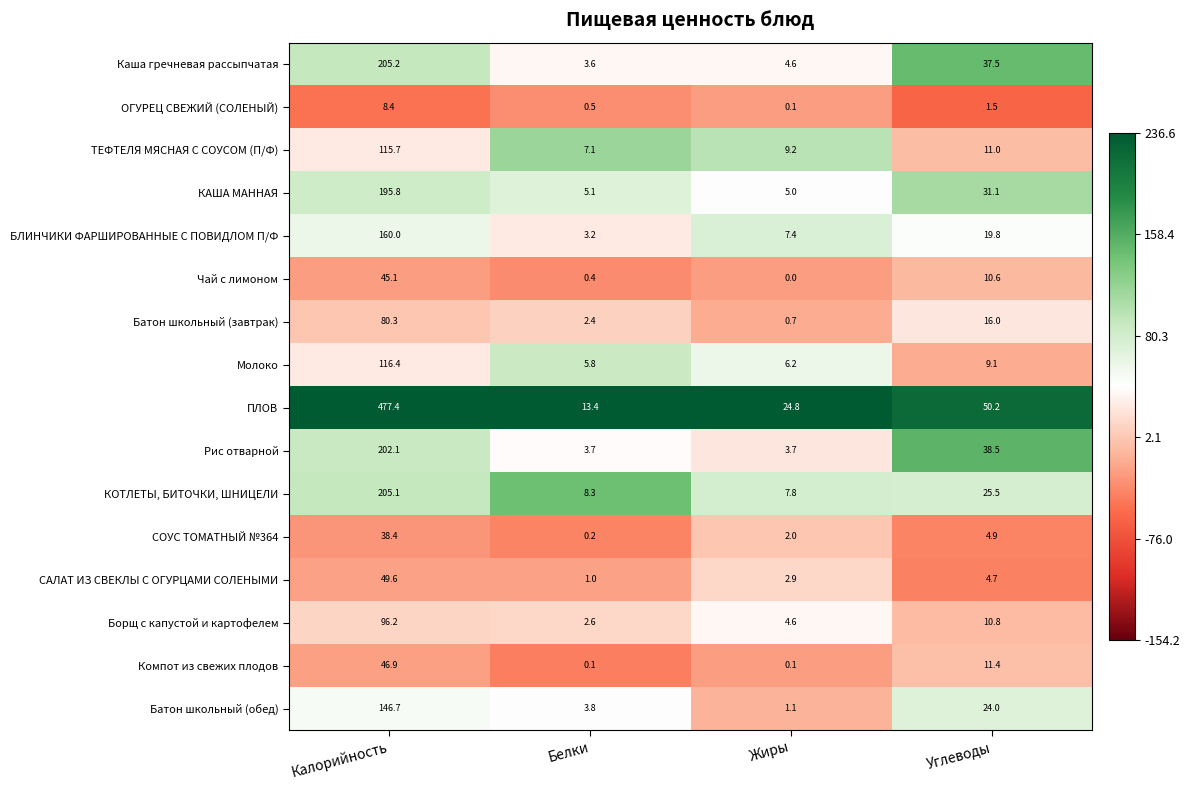

Is it true that ПЛОВ equals 477.4 at Калорийность?

True